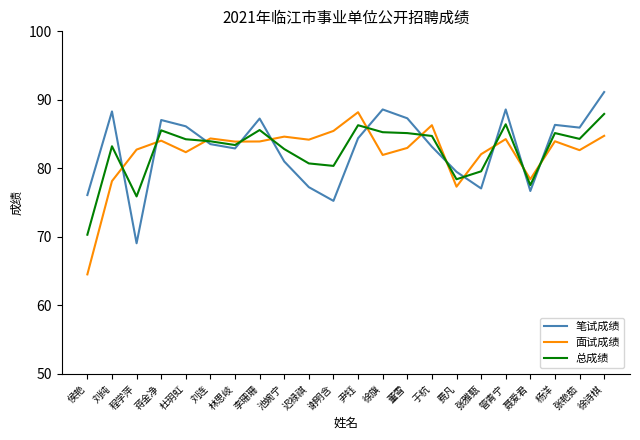

At which category does the chart reach its minimum across all series?

侯艳